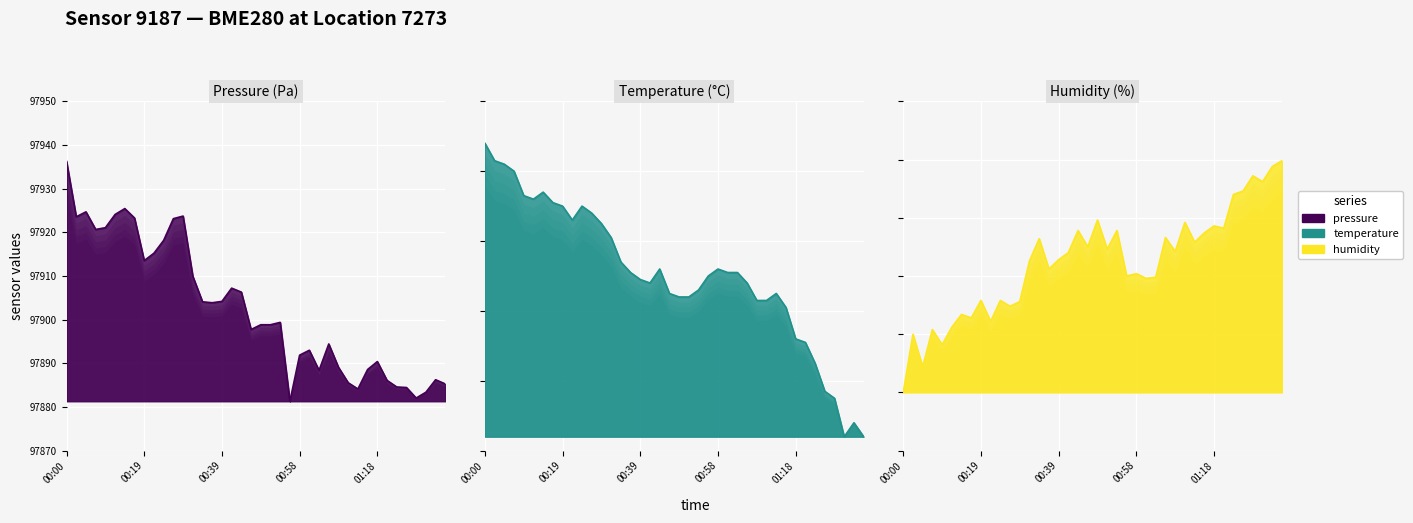

Is it true that pressure equals 32551.4 at 01:11?

False